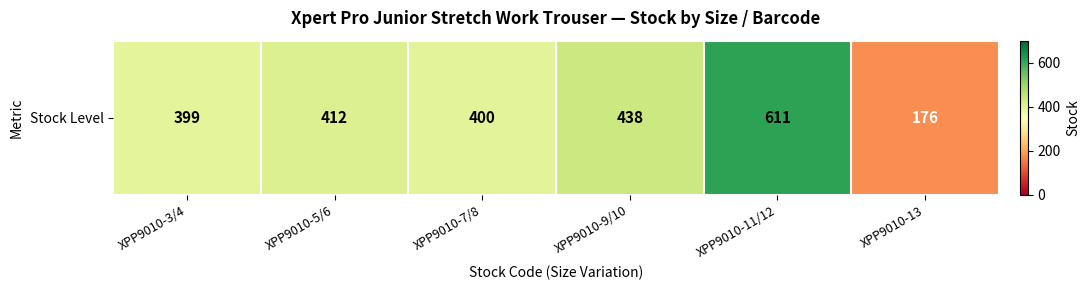

Rank the categories by value from highest to lowest.

XPP9010-11/12, XPP9010-9/10, XPP9010-5/6, XPP9010-7/8, XPP9010-3/4, XPP9010-13